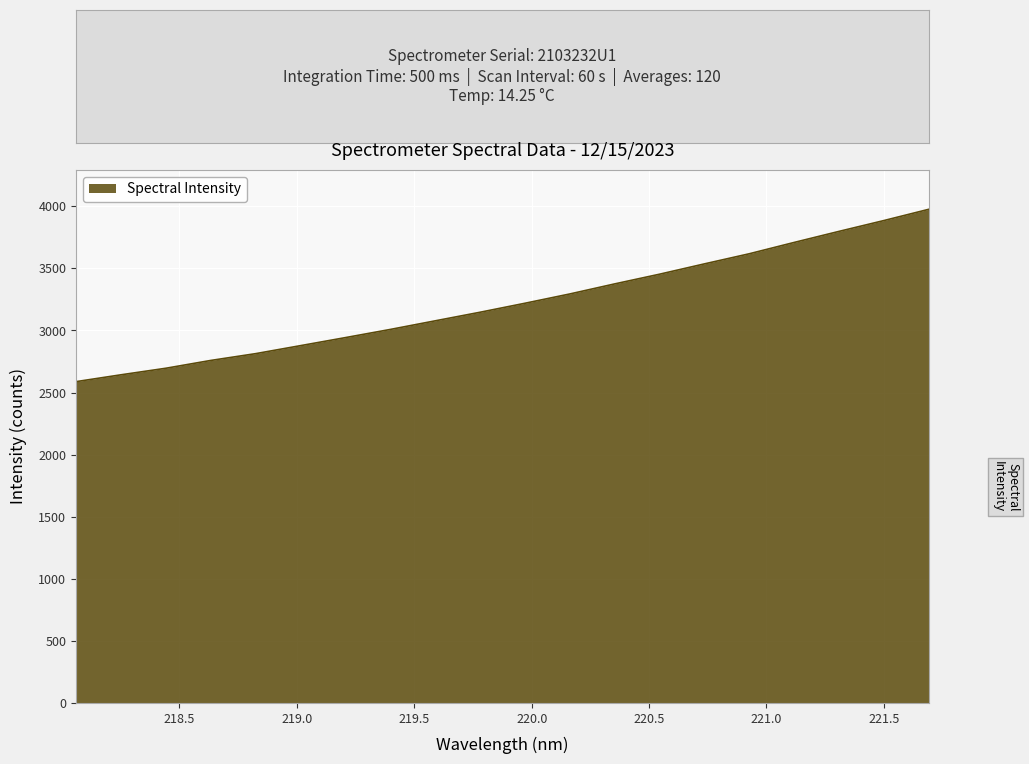

What is the smallest value displayed?

2587.8